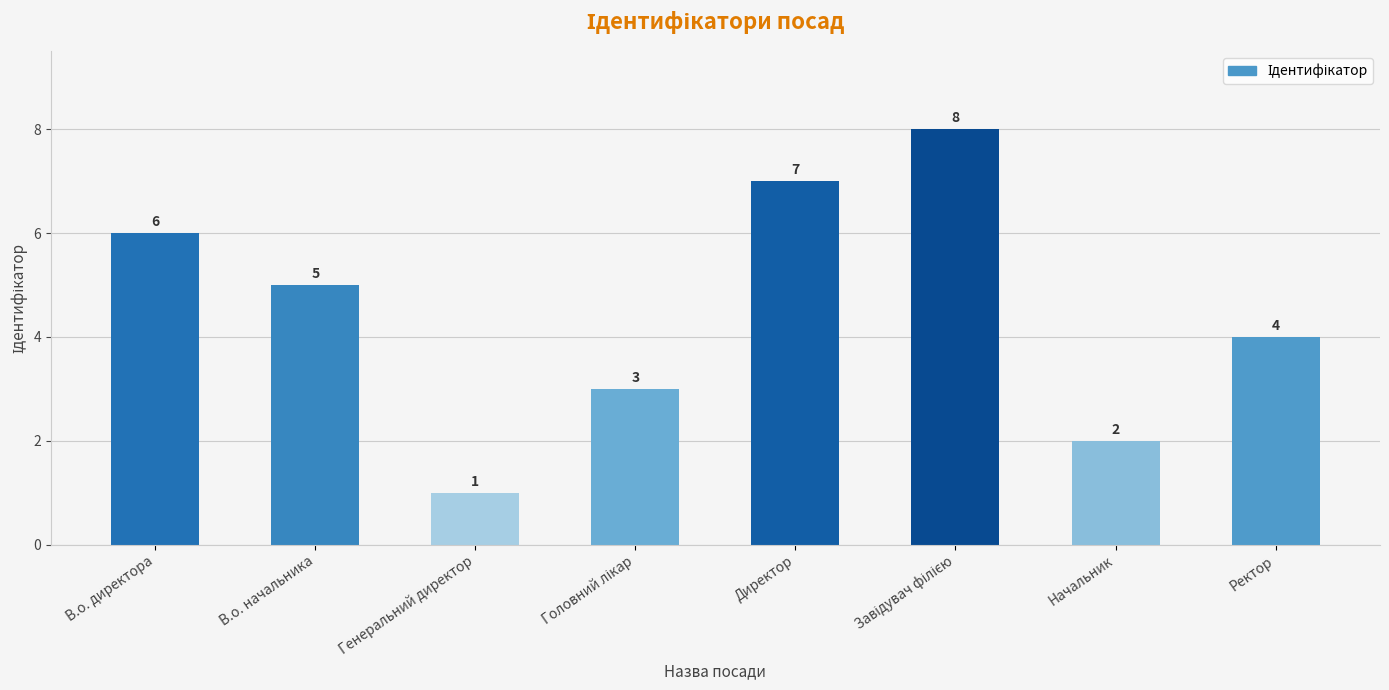

Does the chart contain stacked bars?

No